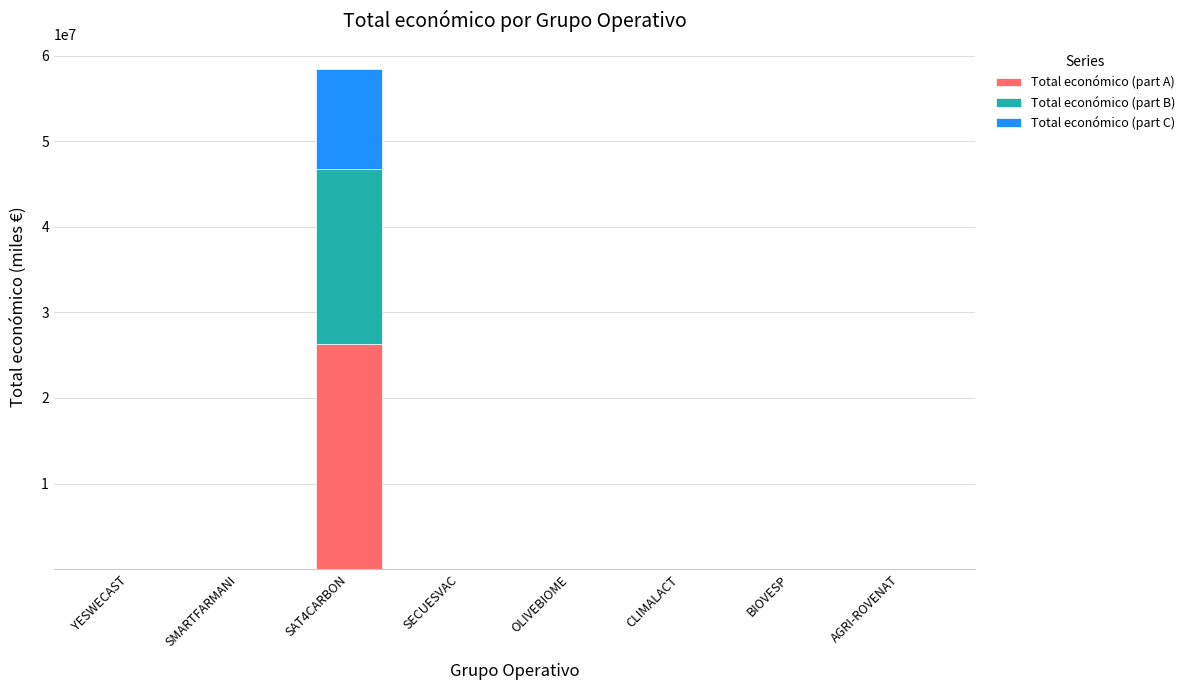

At which category is the sum across all series the highest?

SAT4CARBON